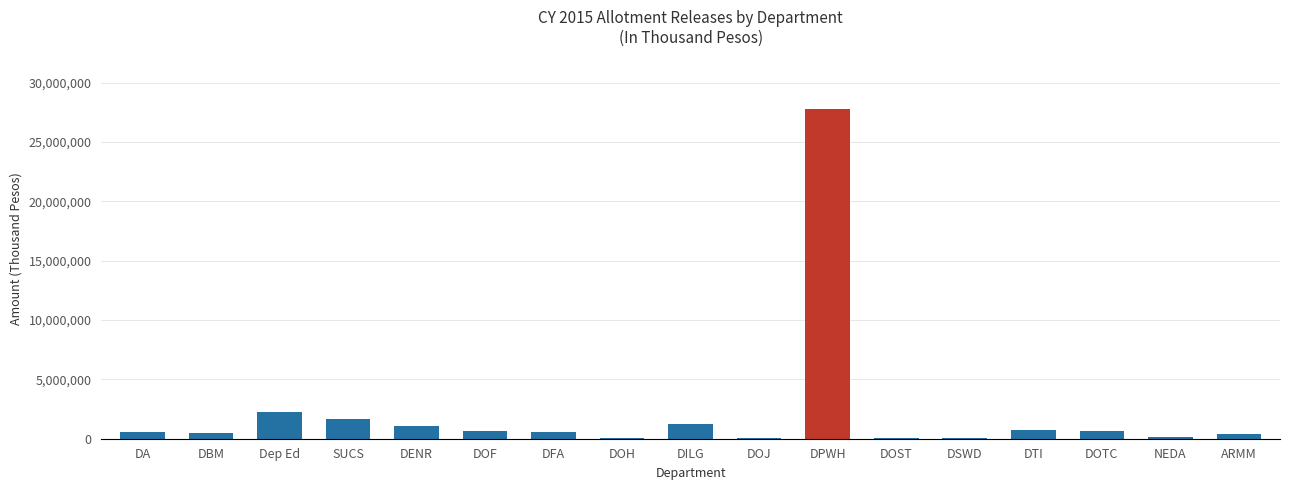

How many data points does each series have?

17